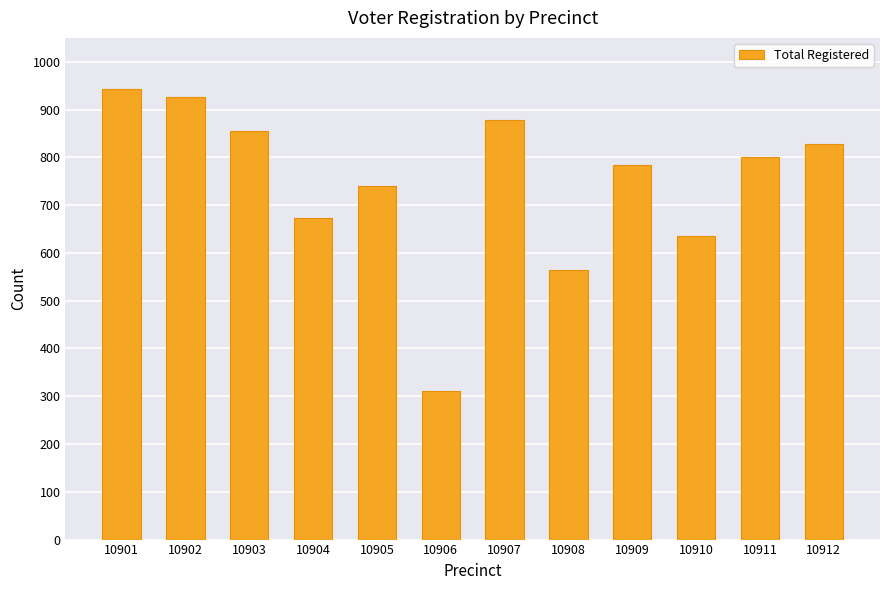

Reading left to right, list all the values displayed in this chart.

10901=944	10902=926	10903=855	10904=672	10905=739	10906=311	10907=879	10908=564	10909=784	10910=635	10911=801	10912=827